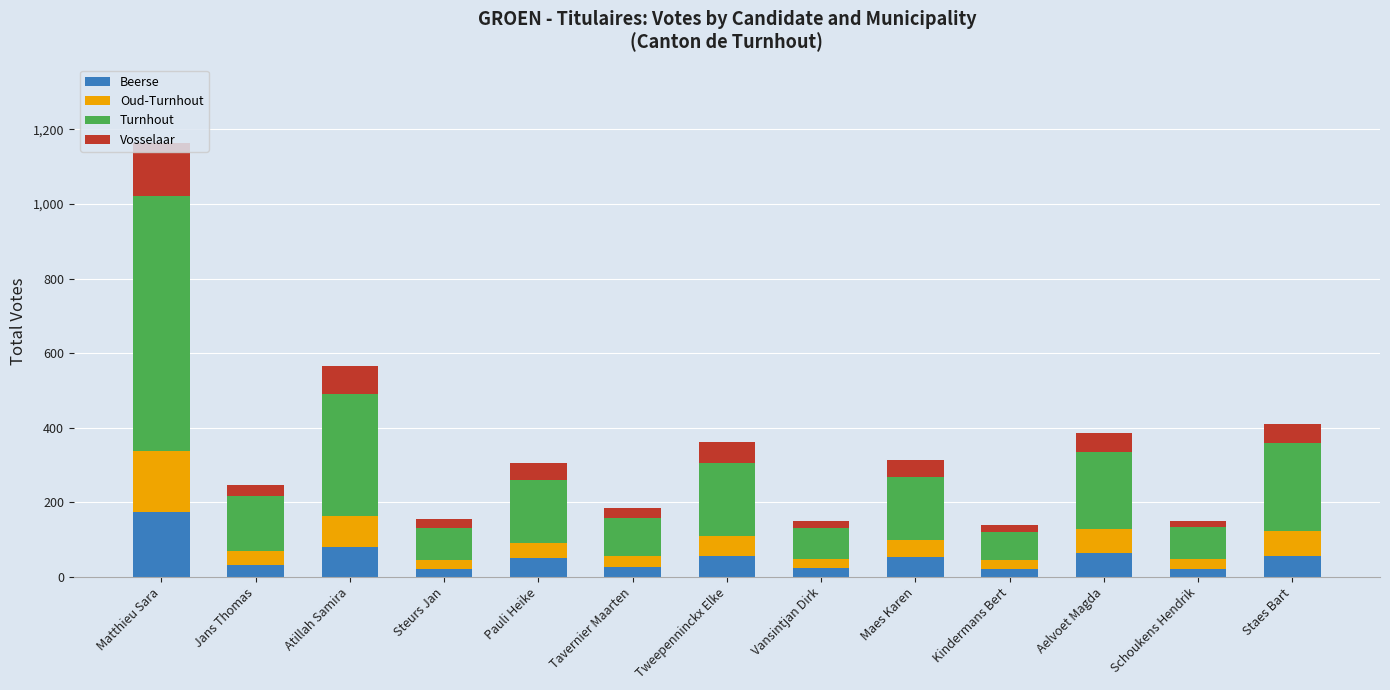

How many series are shown in this chart?

4